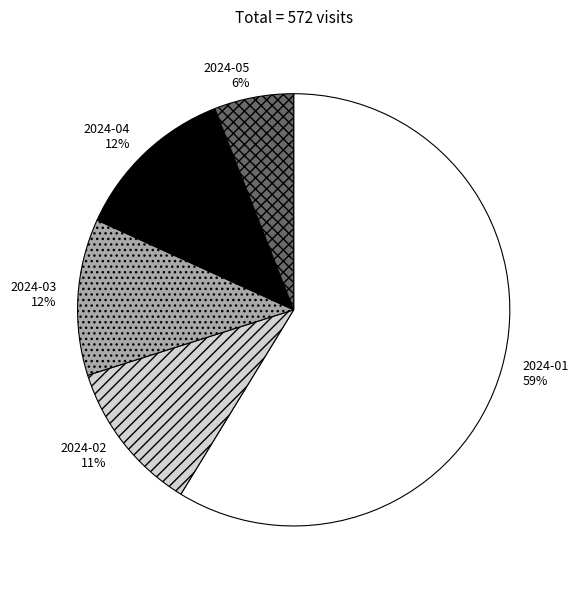

Which slice is the largest?

2024-01